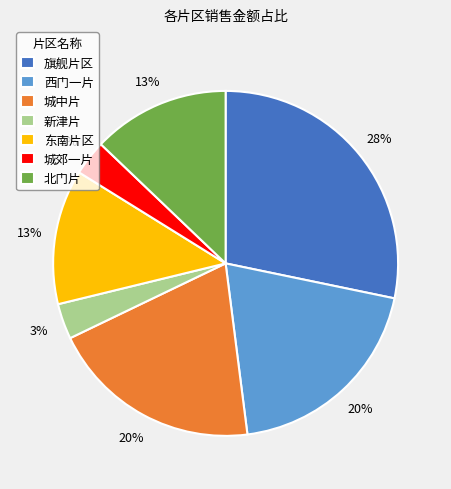

Do 西门一片 and 城中片 together represent more than half of the pie?

No